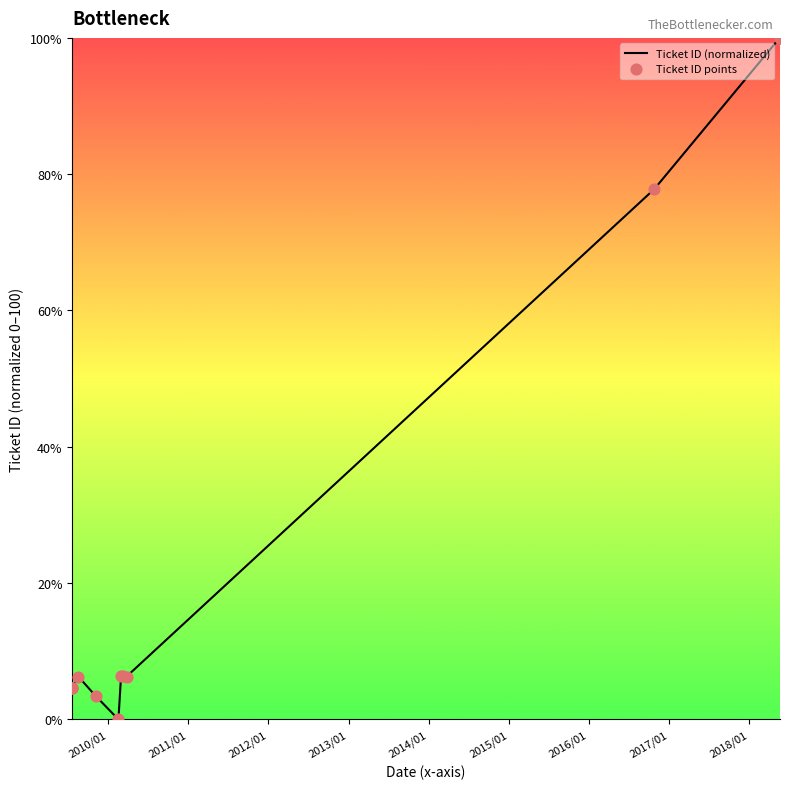

What is the total value across all series at 2010/01?

9.3